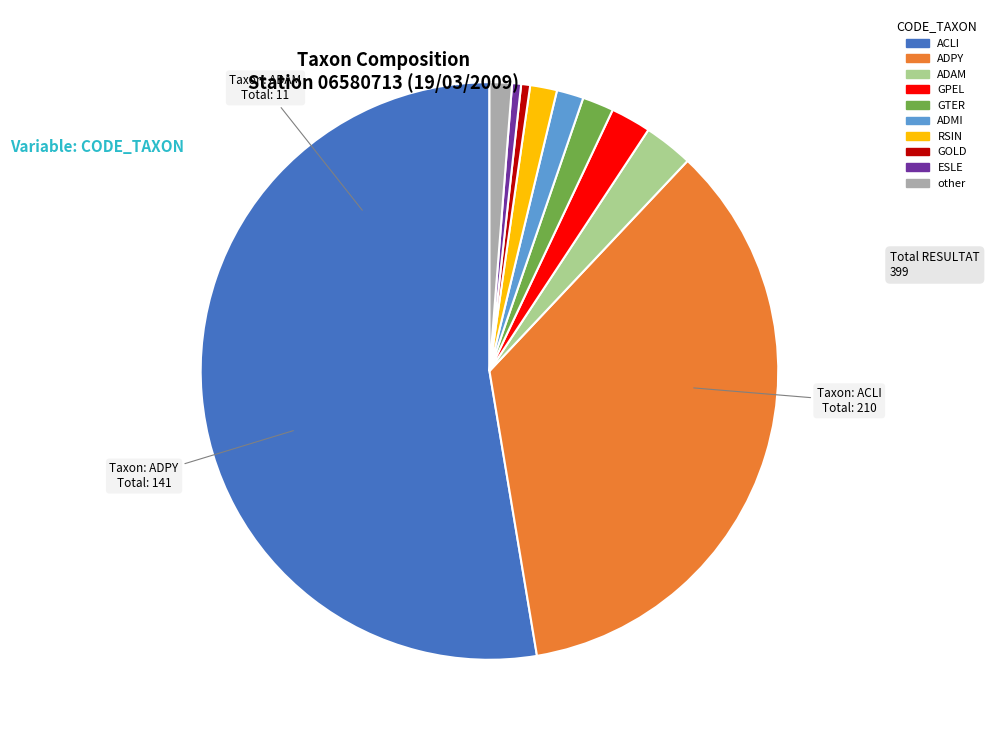

True or false: RSIN accounts for 2% of the total.

True